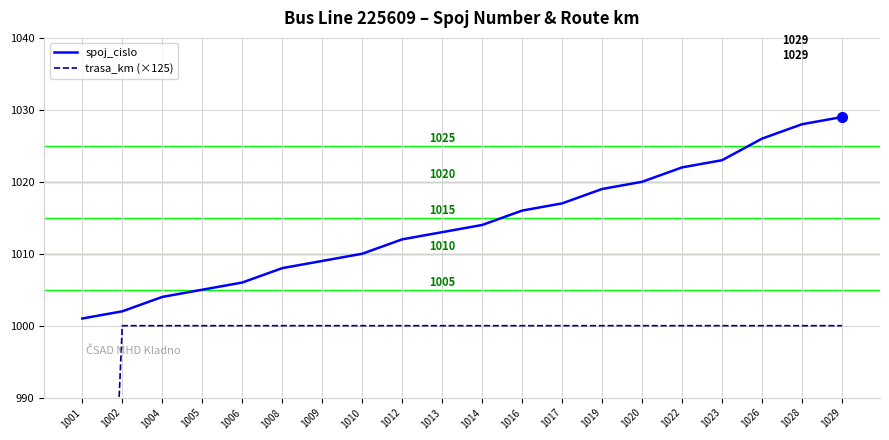

What is the difference between the maximum and minimum values in the spoj_cislo series?

28